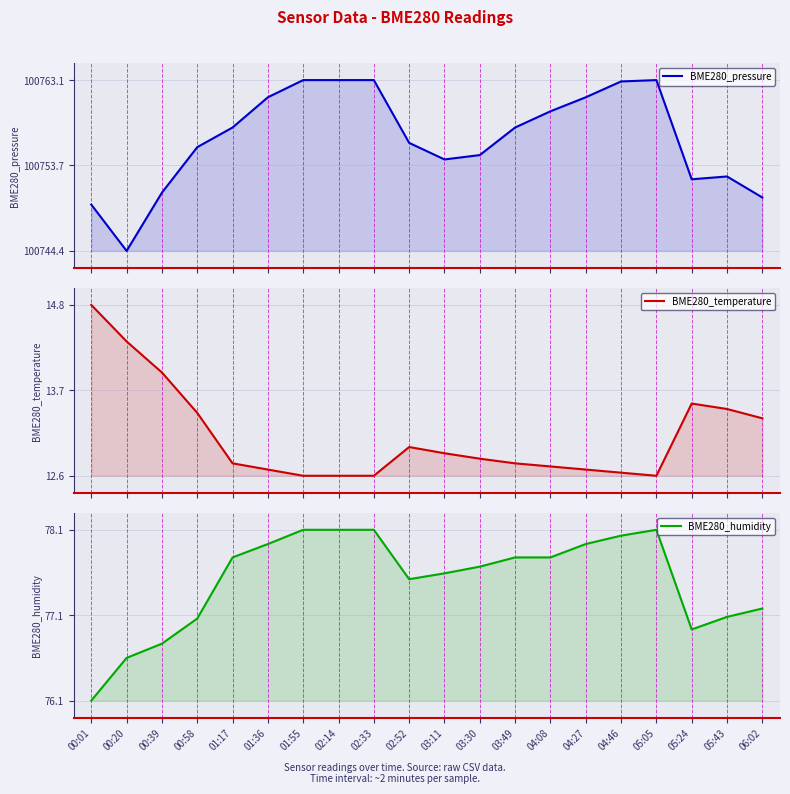

True or false: BME280_pressure and BME280_humidity cross at least once.

False